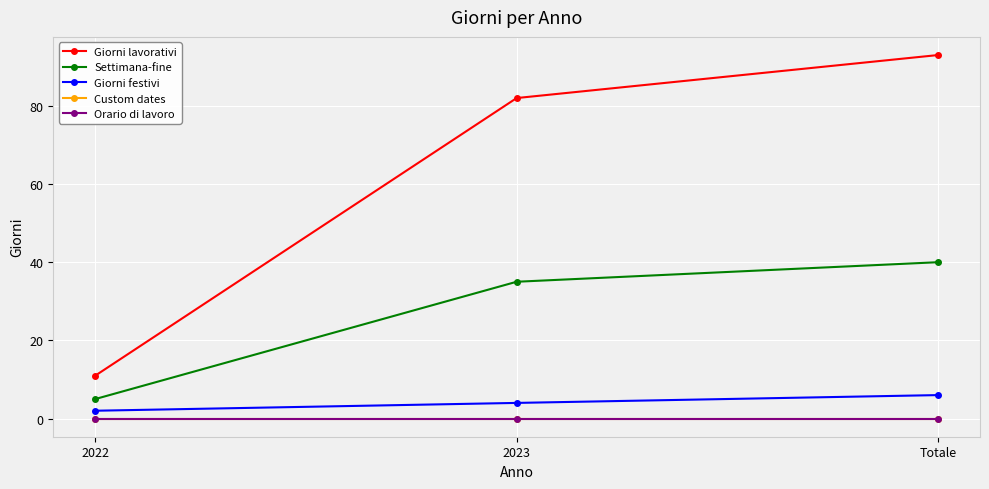

Does the chart have visible grid lines?

Yes